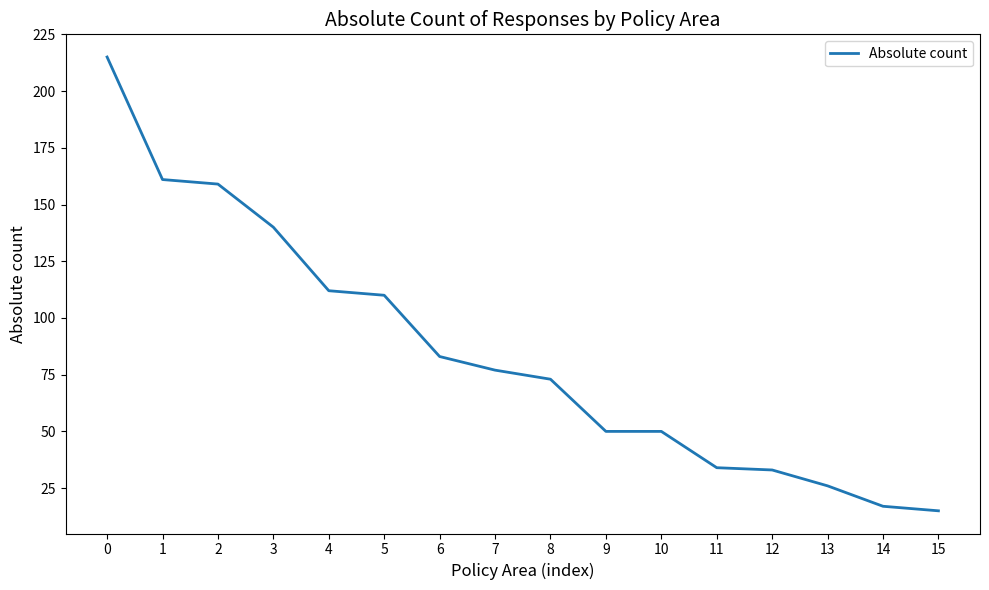

Is it true that the value at 6 is 83?

True